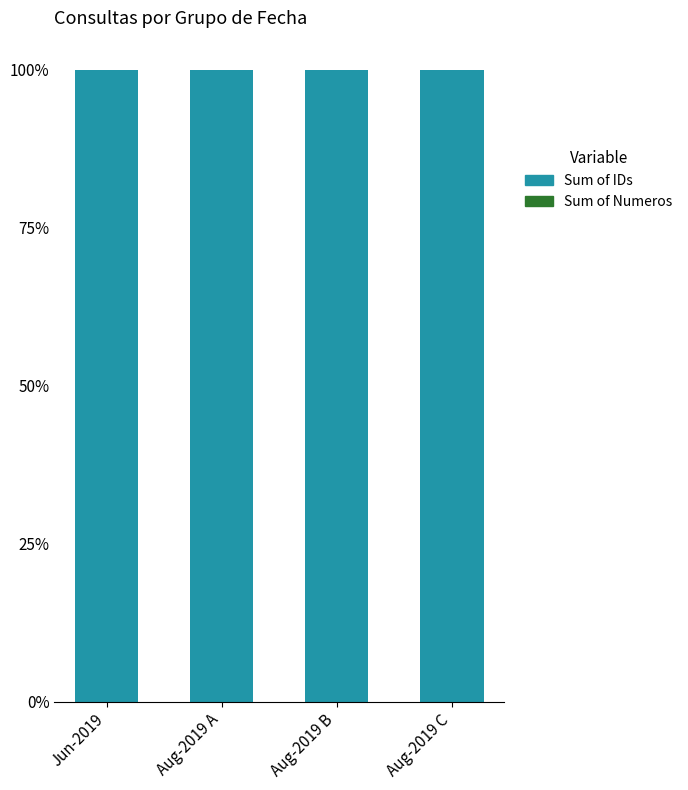

Is it true that Sum of IDs equals 100.0 at Aug-2019 C?

True